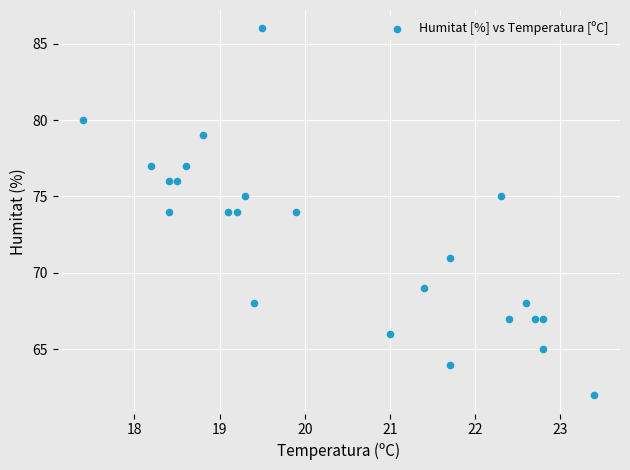

What is the range of Y values (max minus min)?

24